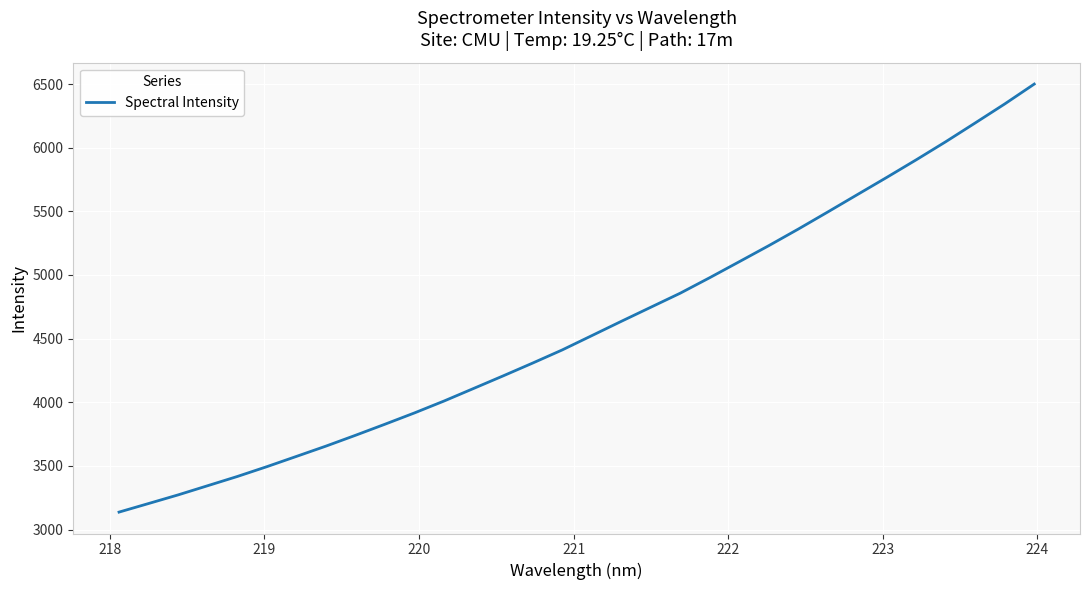

How many lines are shown in the chart?

1